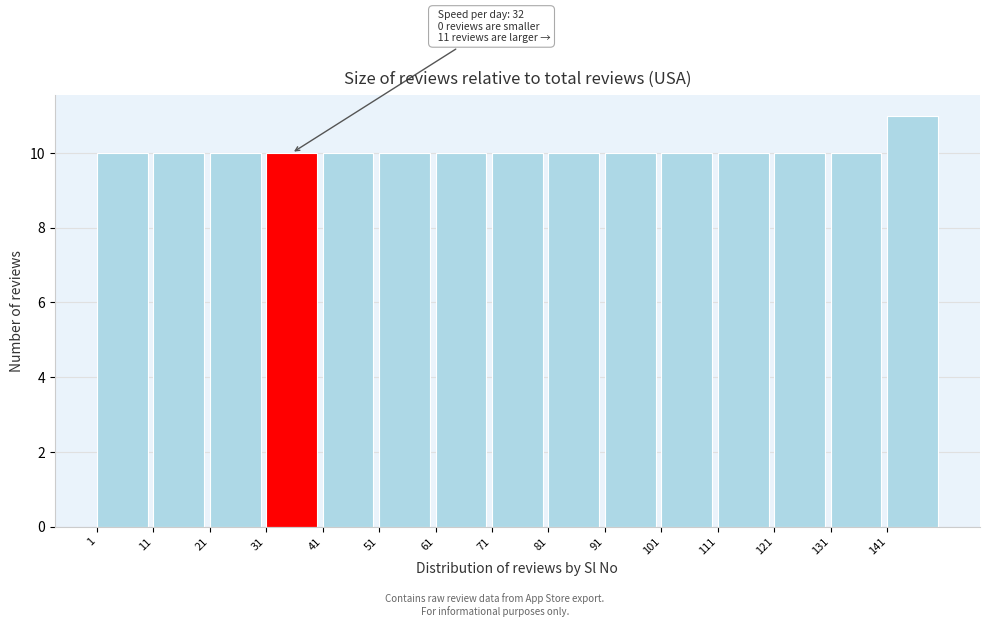

Which range on the x-axis has the tallest bar?

141 to 151